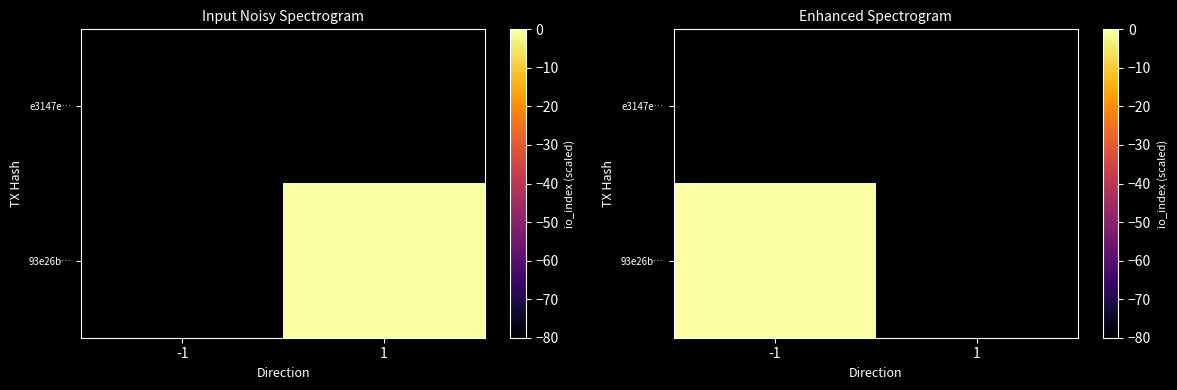

List the series in order of their peak value, lowest first.

e3147e…, 93e26b…